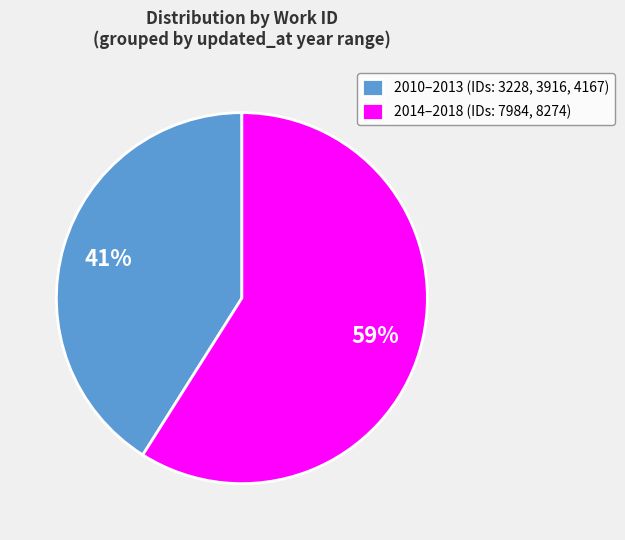

Combined, do 2010–2013 (IDs: 3228, 3916, 4167) and 2014–2018 (IDs: 7984, 8274) account for over 50%?

Yes